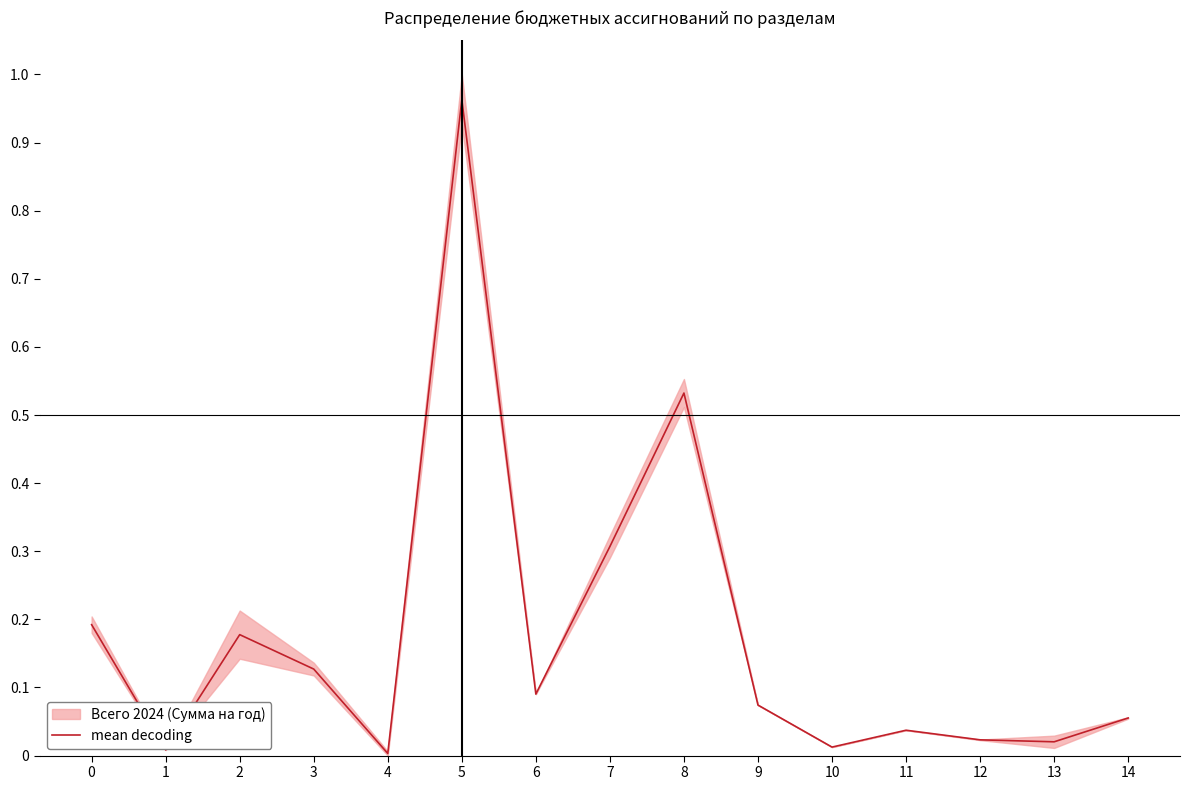

The chart shows a value of 0.0 at 12. True or false?

False